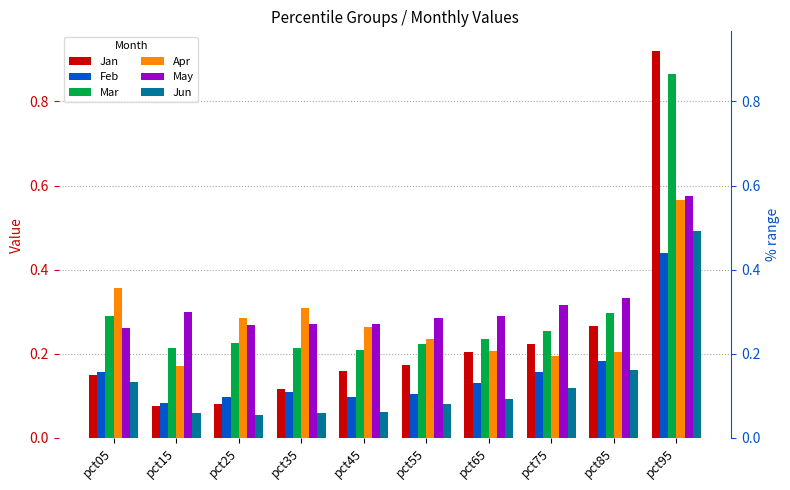

Read the Mar value at pct95.

0.9